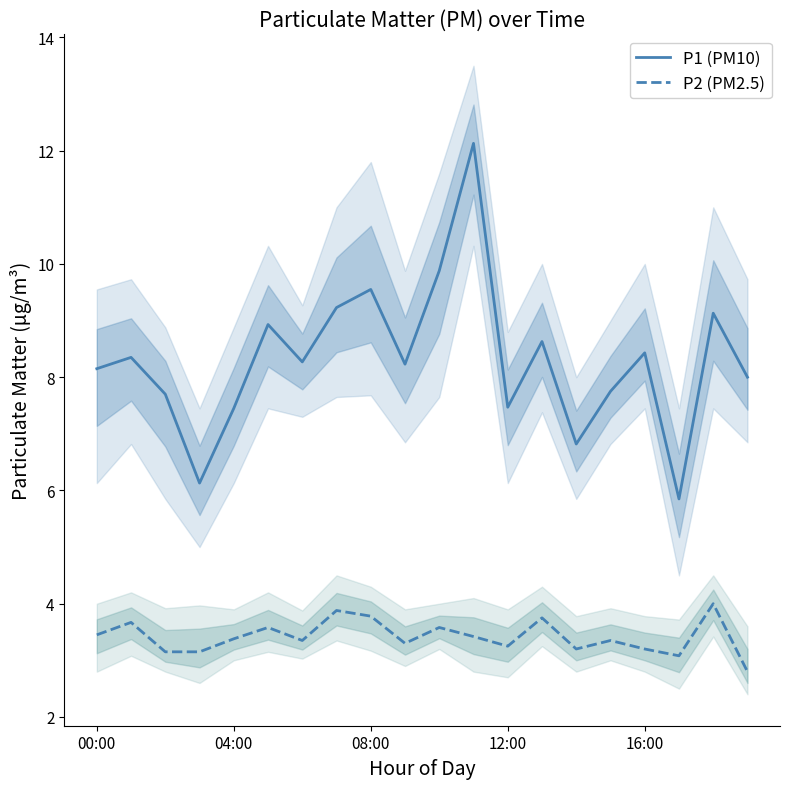

At which label is P2 (PM2.5) closest to 3?

17